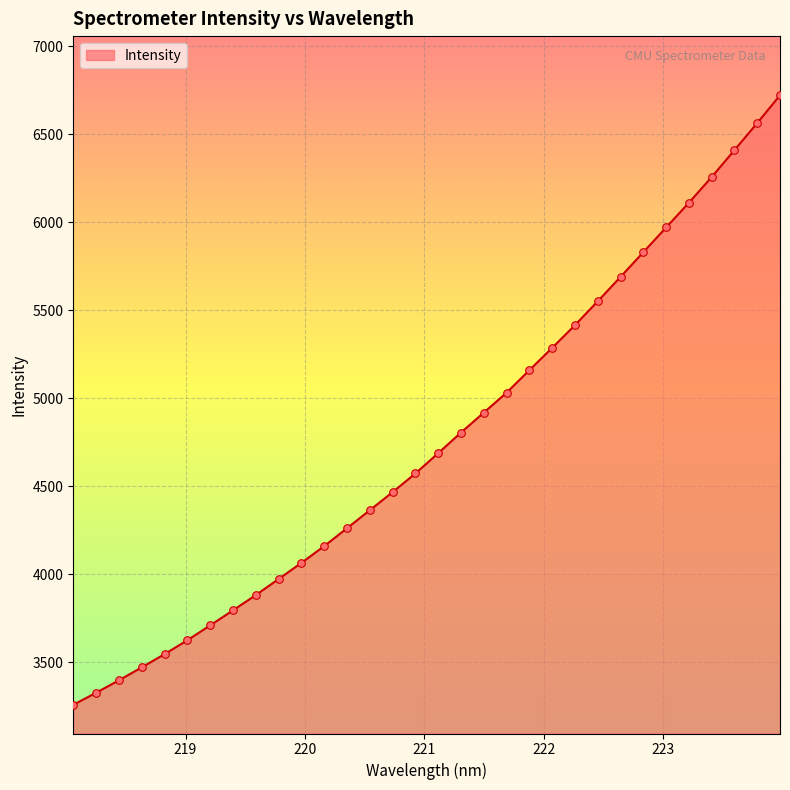

What is the greatest value displayed?

6721.0